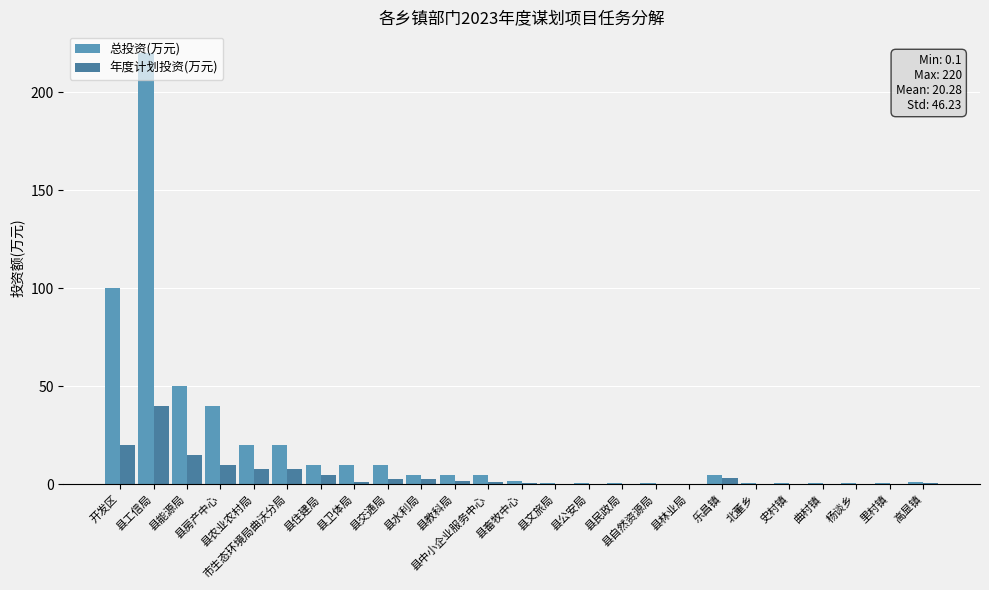

What are all the series names shown in the legend?

总投资(万元), 年度计划投资(万元)